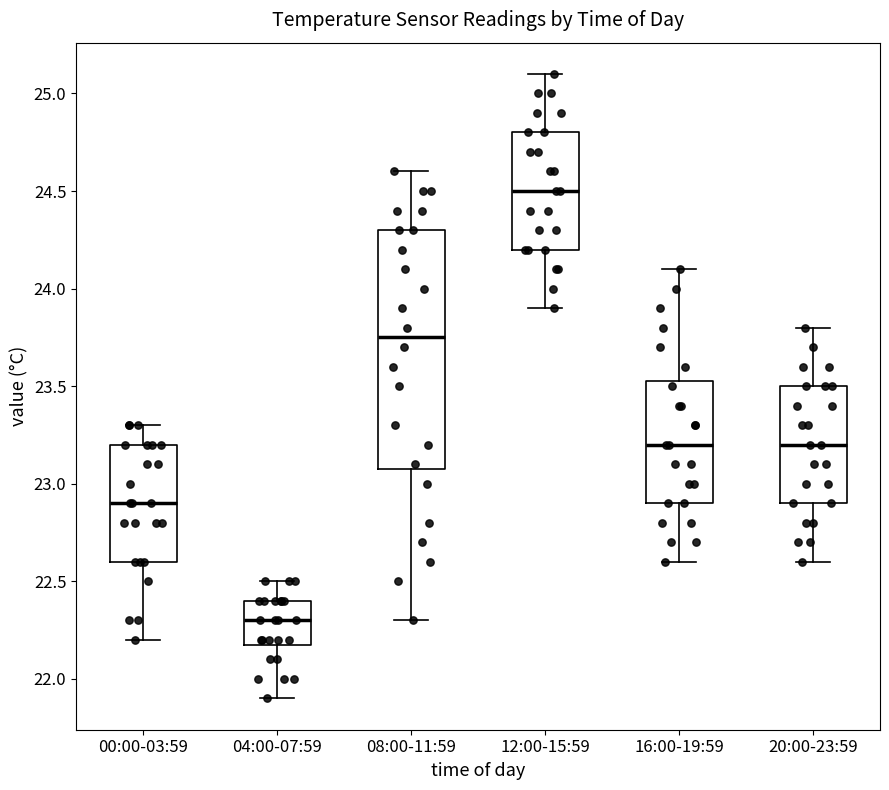

Comparing the boxes themselves (not the whiskers), which one is the tallest?

08:00-11:59